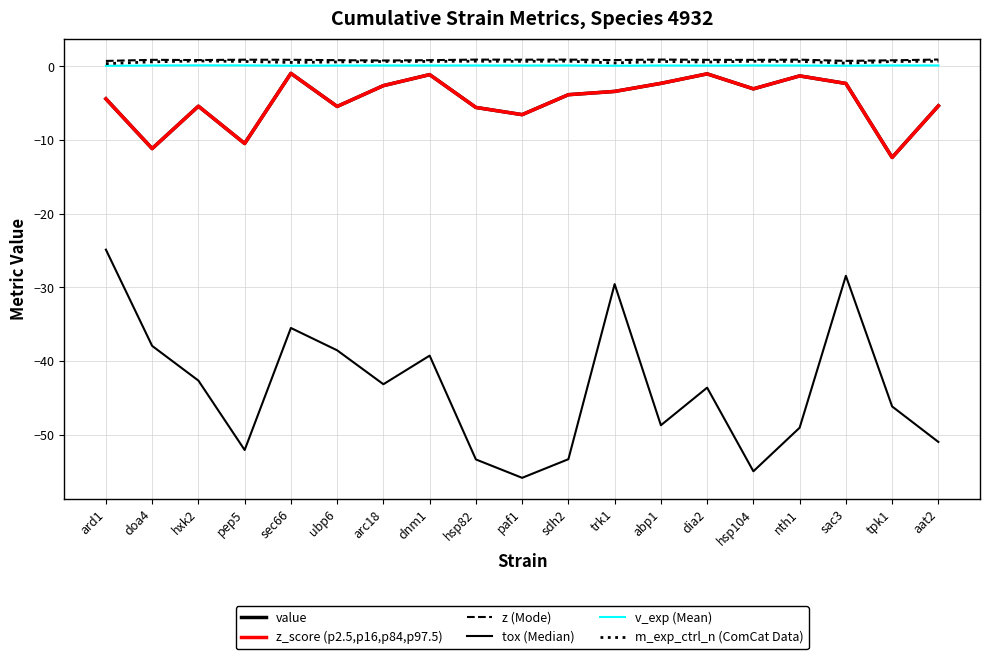

Is it true that m_exp_ctrl_n (ComCat Data) equals 0.2 at pep5?

False